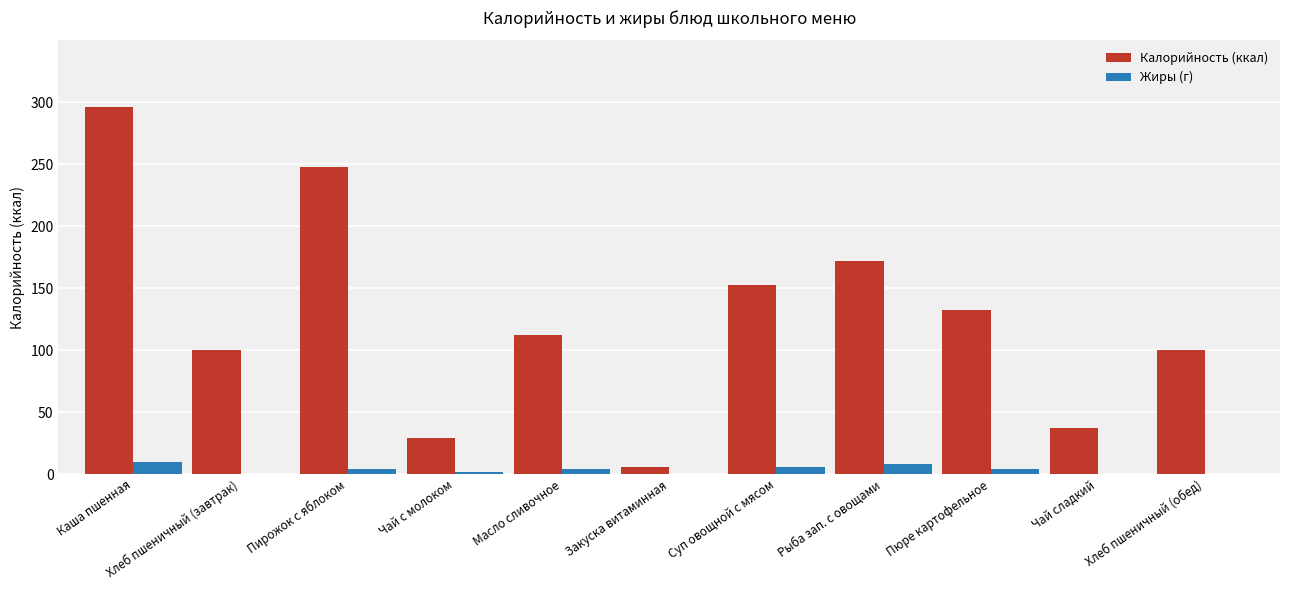

What is the sum of all Жиры (г) values?

39.3